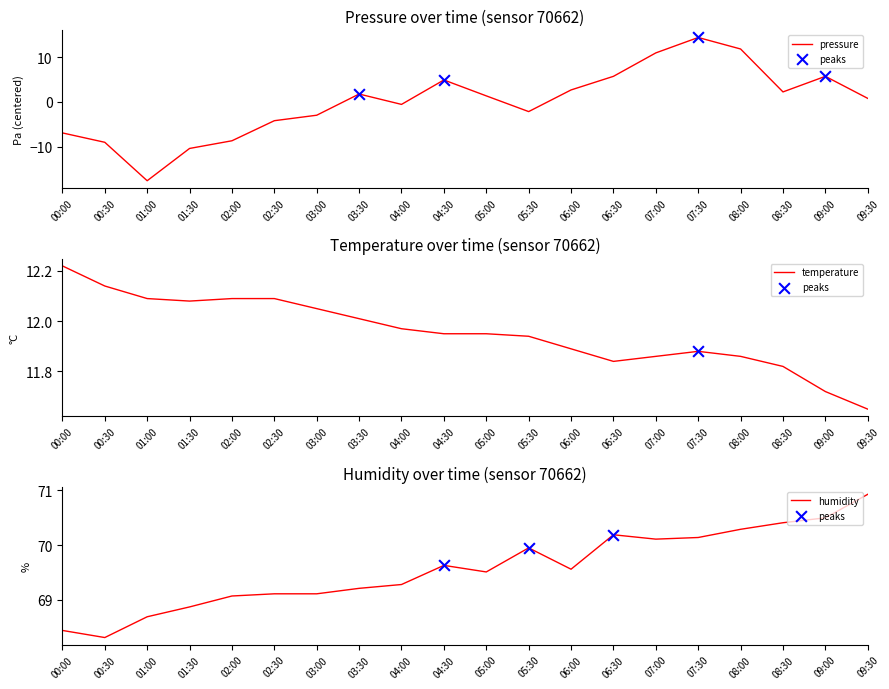

Which series has the largest total across all categories?

humidity